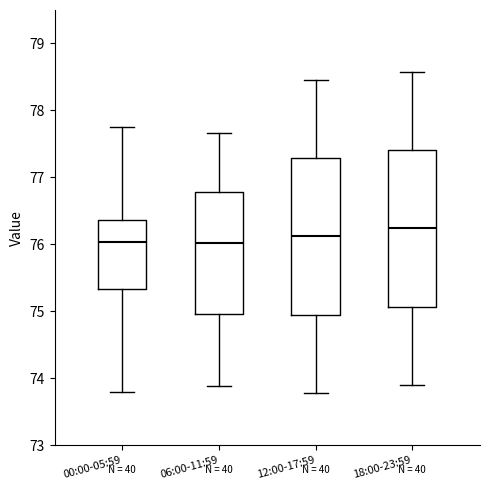

Which box's median line is the highest?

18:00-23:59